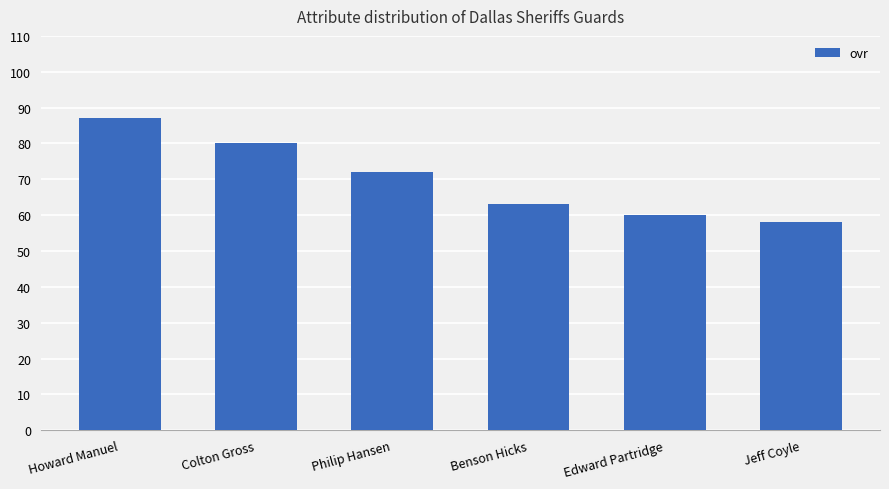

Rank the categories by value from lowest to highest.

Jeff Coyle, Edward Partridge, Benson Hicks, Philip Hansen, Colton Gross, Howard Manuel